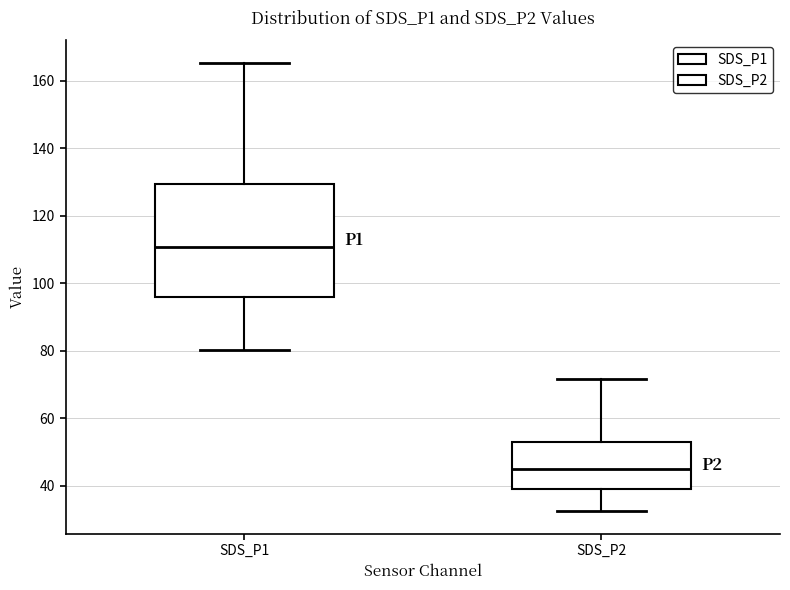

Reading left to right, read every box against the y-axis: the position of its median line, the range the box covers, and the ends of its whiskers. The values are not printed on the chart, so give them approximately, as read against the axis.

SDS_P1: median 110, box 96 to 130, whiskers 80 to 166
SDS_P2: median 44, box 40 to 52, whiskers 32 to 72